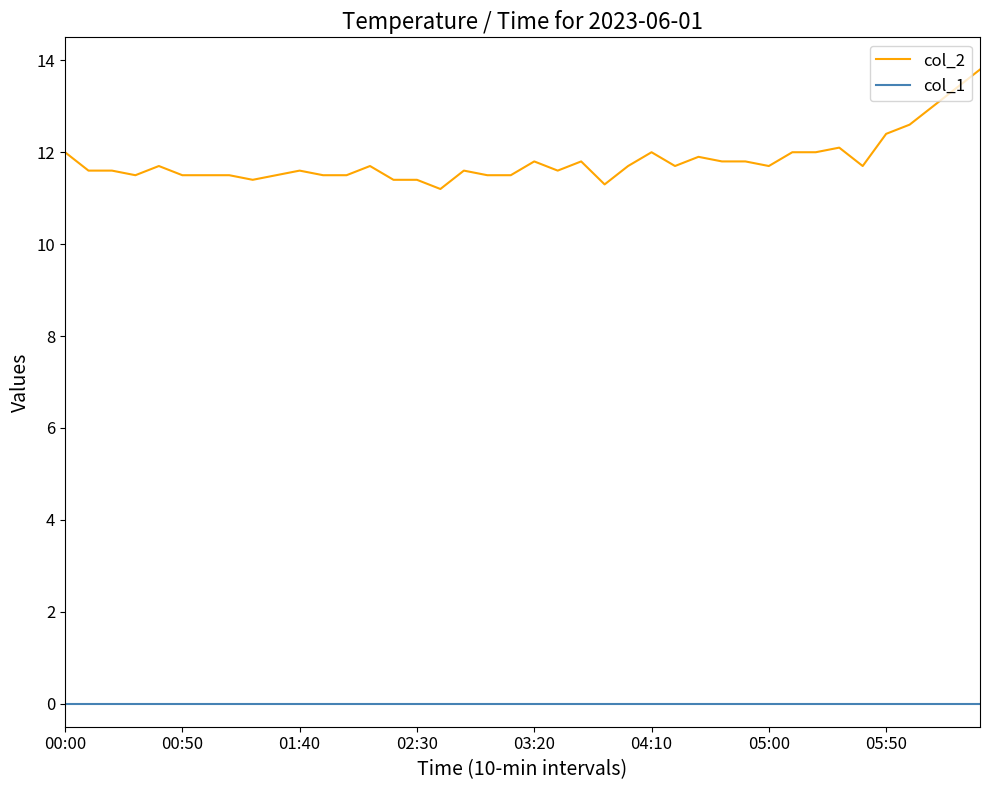

Which series has the largest total across all categories?

col_2